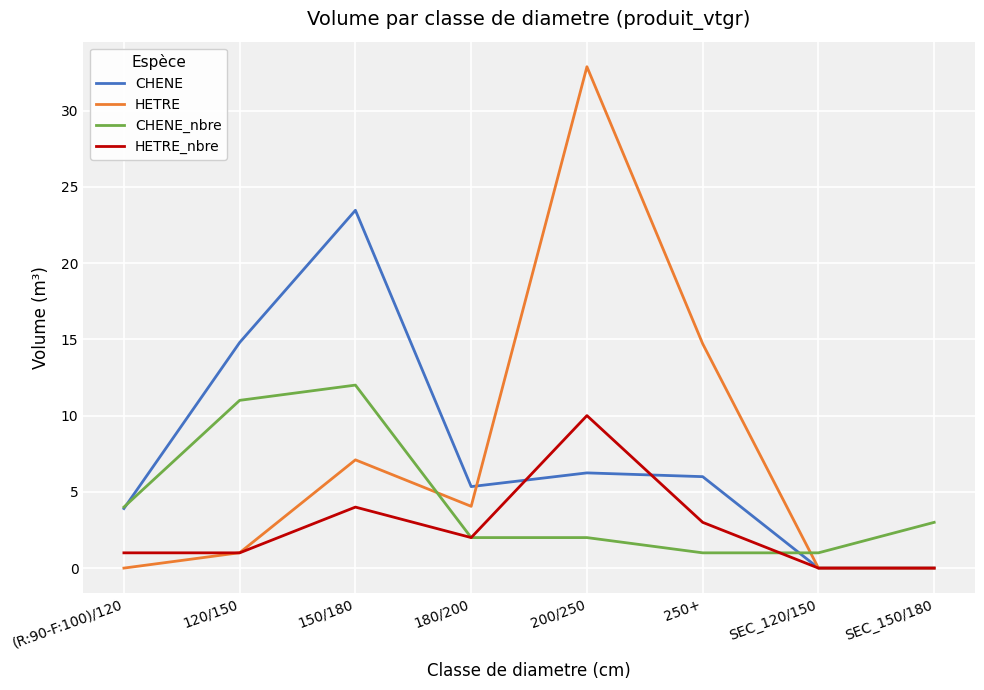

Between which two adjacent categories do CHENE and HETRE first intersect?

180/200 and 200/250